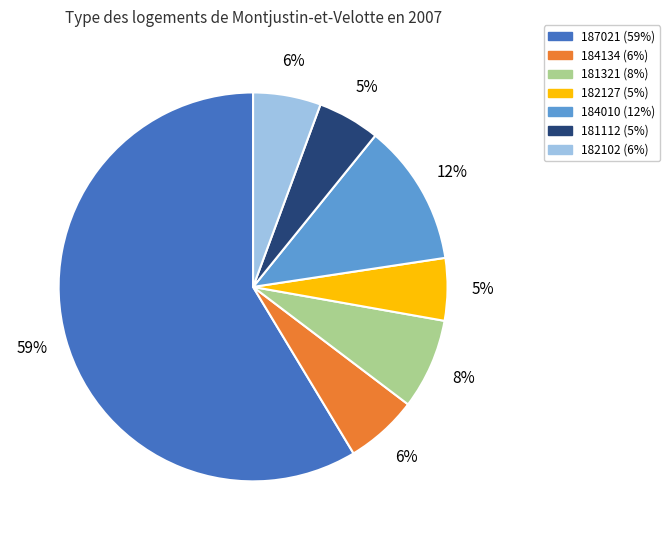

Does any single category account for the majority?

Yes